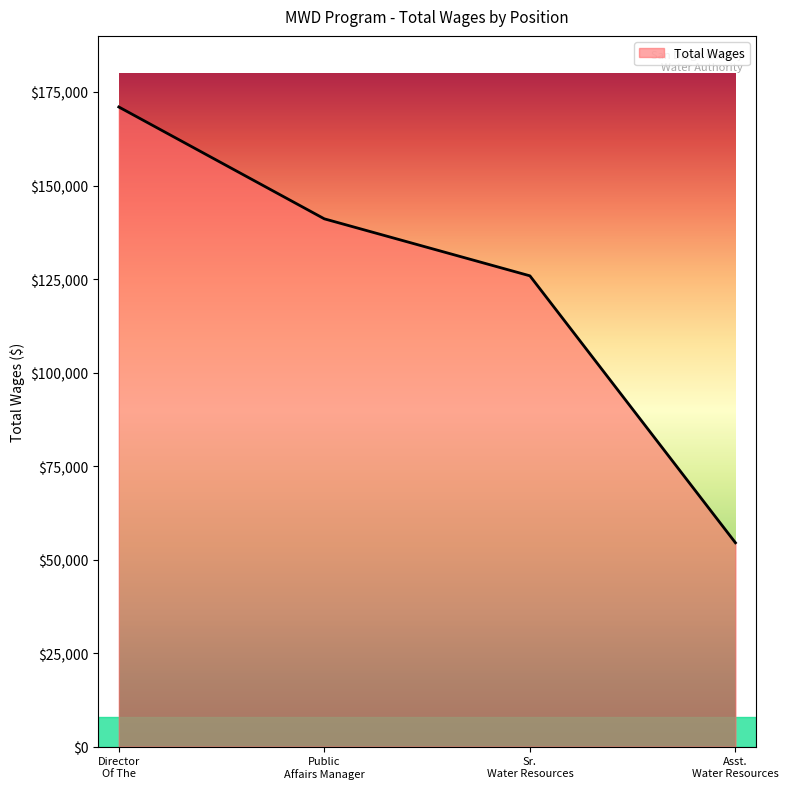

What is the sum of all values?

492433